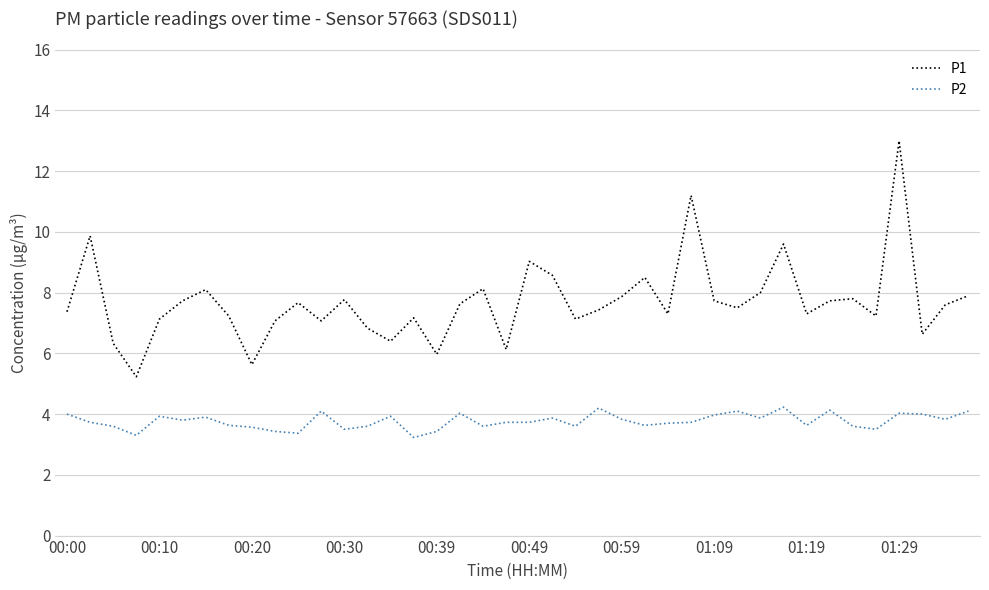

True or false: P2 and P1 cross at least once.

False